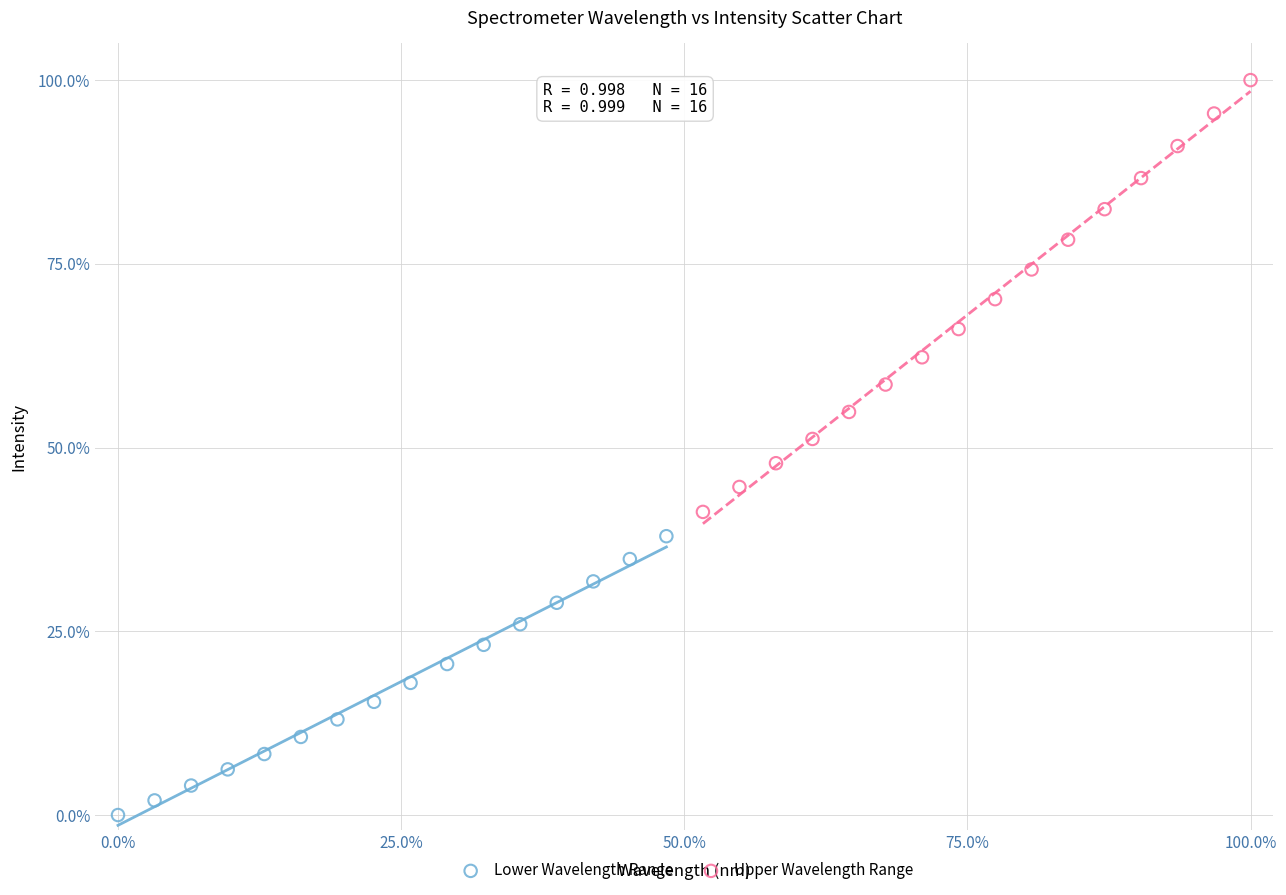

Which series reaches the minimum Y coordinate?

Lower Wavelength Range